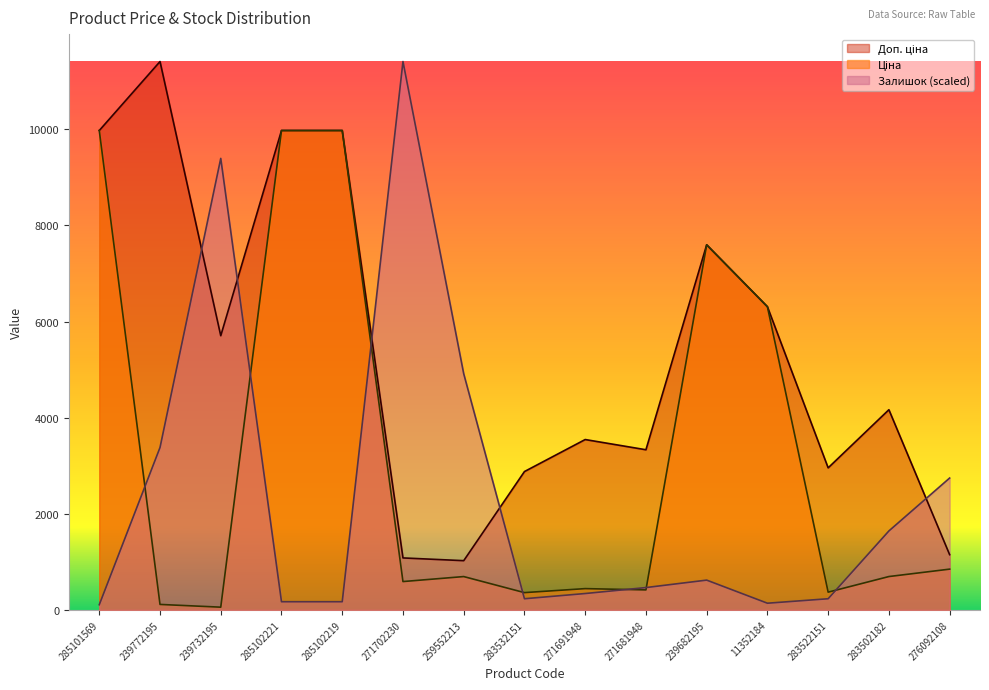

What value does the Доп. ціна series have at 239772195?

11410.0